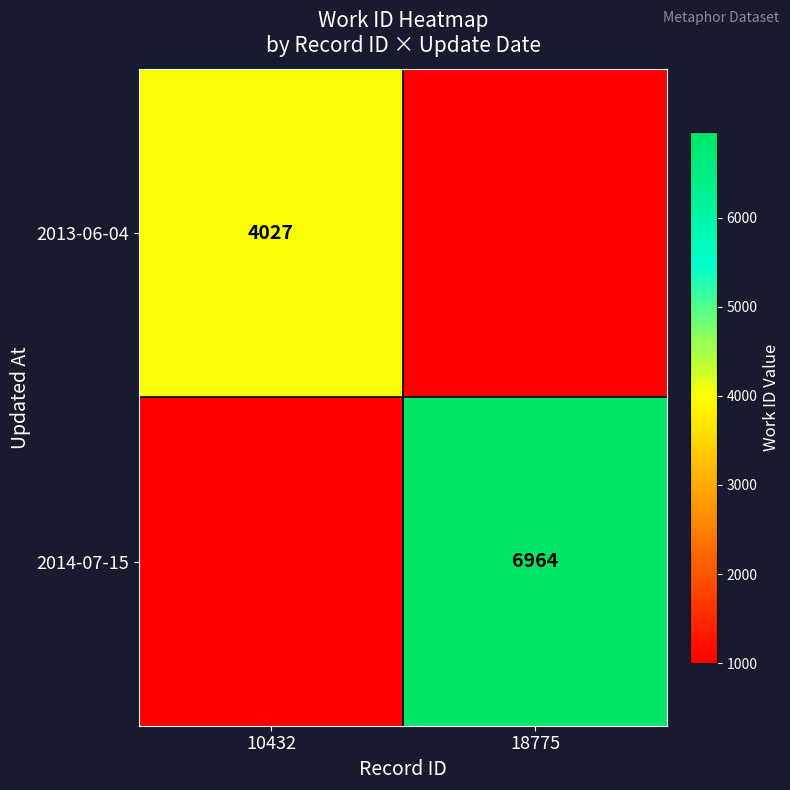

Is it true that 2014-07-15 equals 6964 at 18775?

True